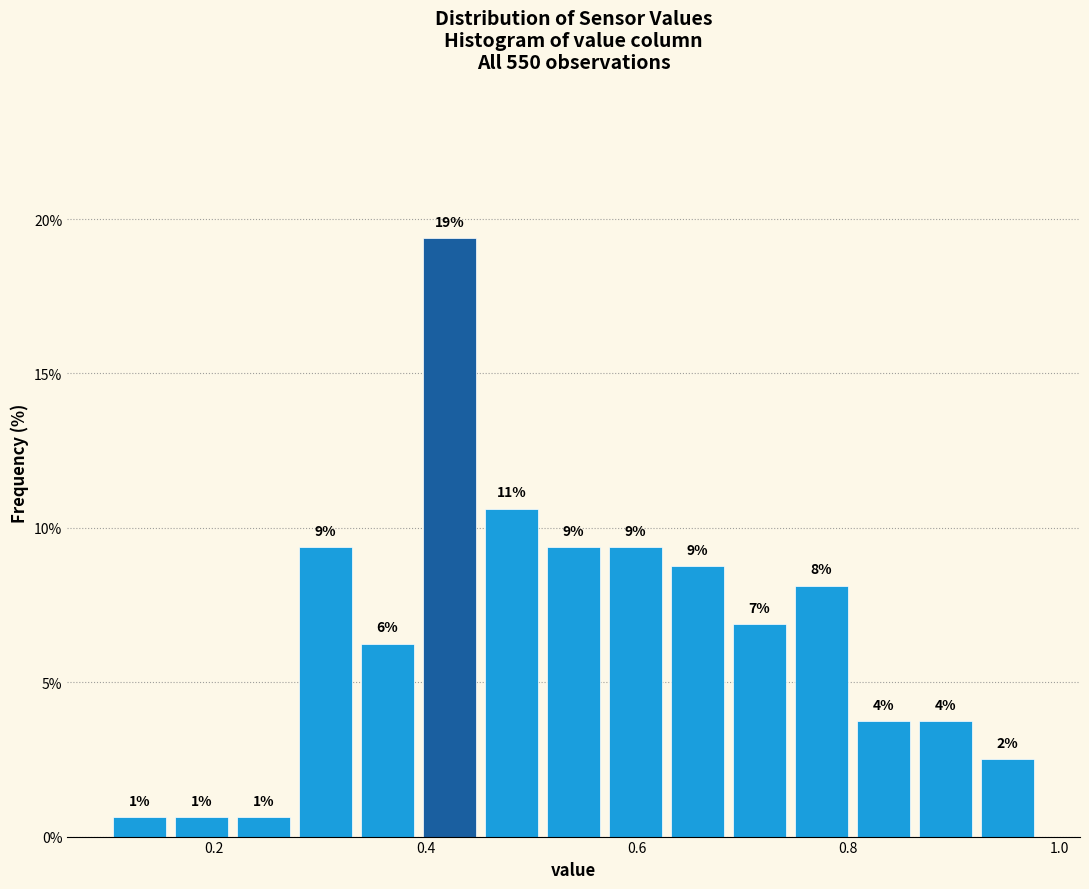

Around what value on the x-axis is the tallest bar? Give the approximate position of its centre, as read against the axis.

0.42